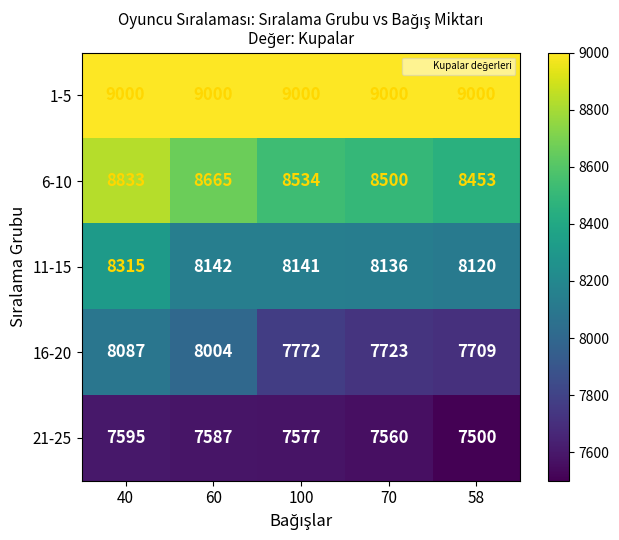

The 1-5 series shows 9000 at 70. True or false?

True